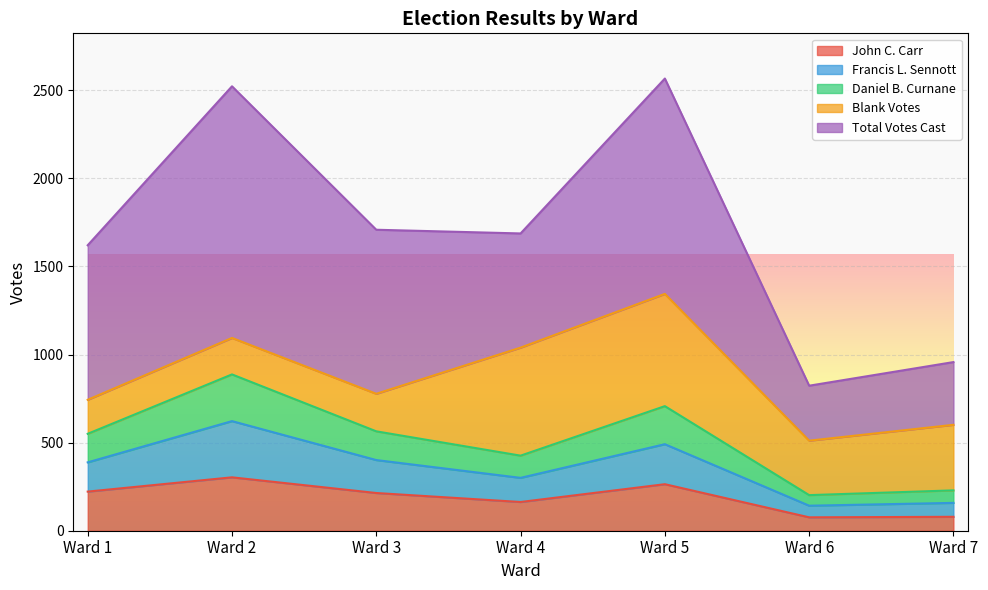

What is the maximum value for John C. Carr?

303